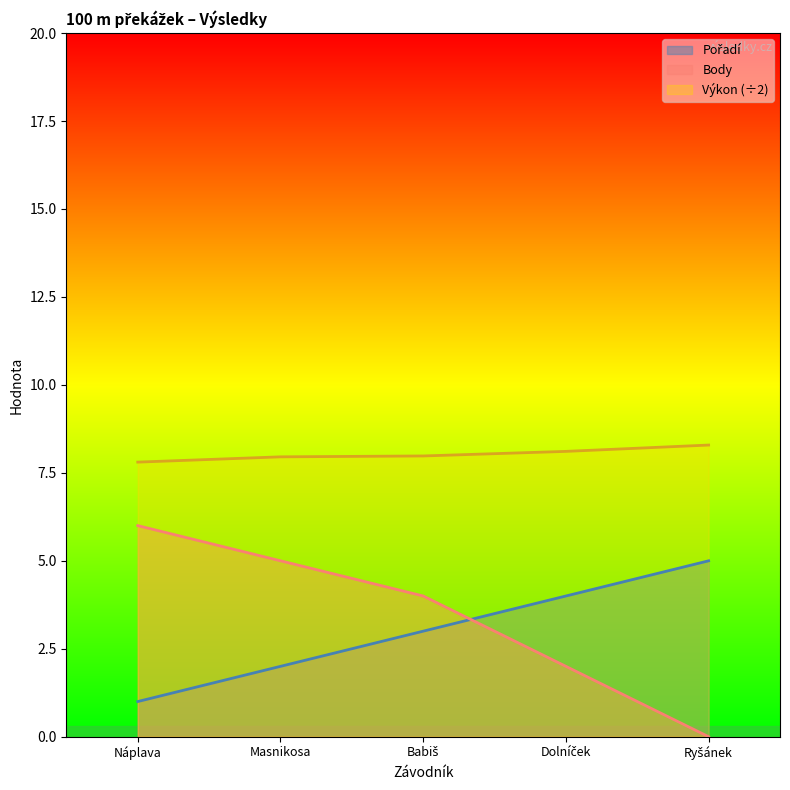

What is the maximum value shown in the chart?

8.3